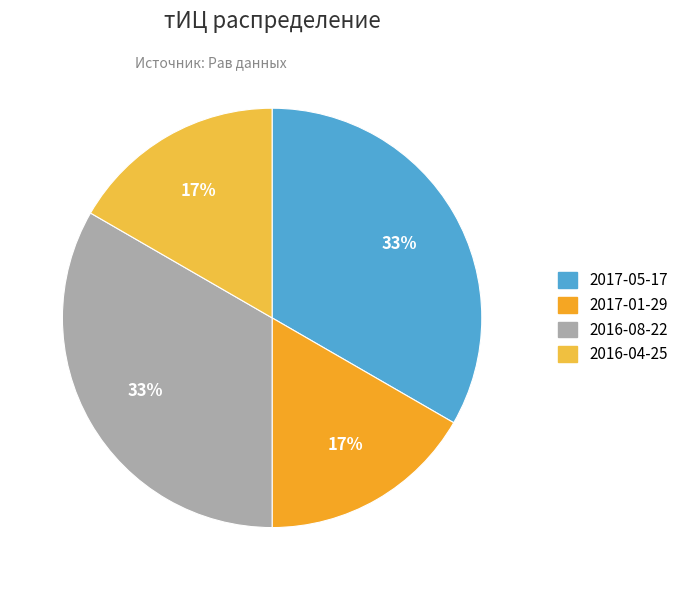

Count the number of slices in the pie.

4